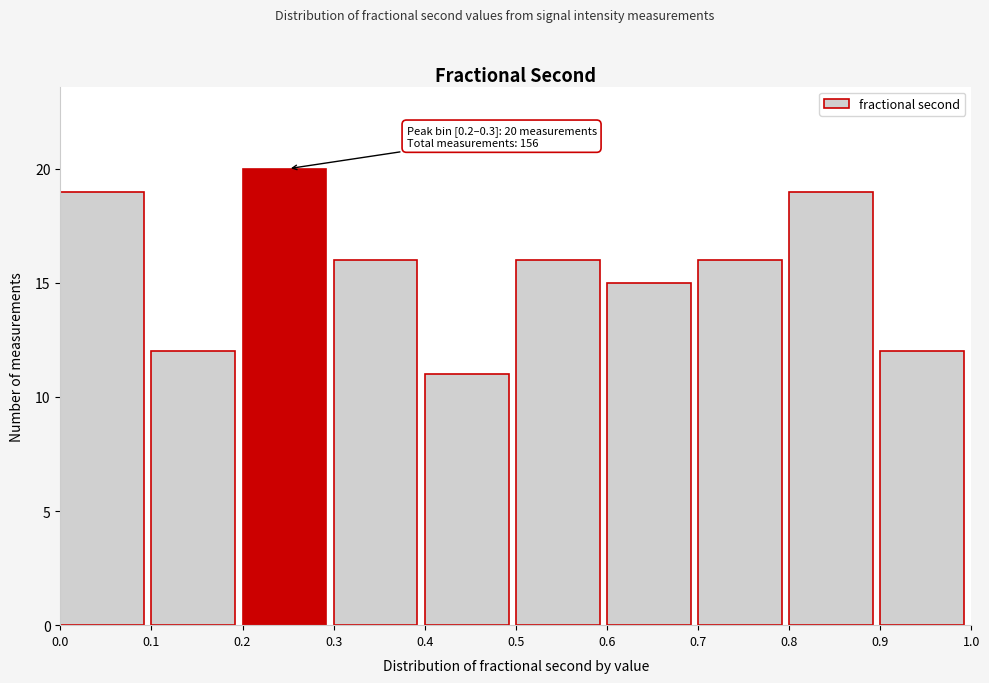

Which range on the x-axis has the tallest bar?

0.2 to 0.3